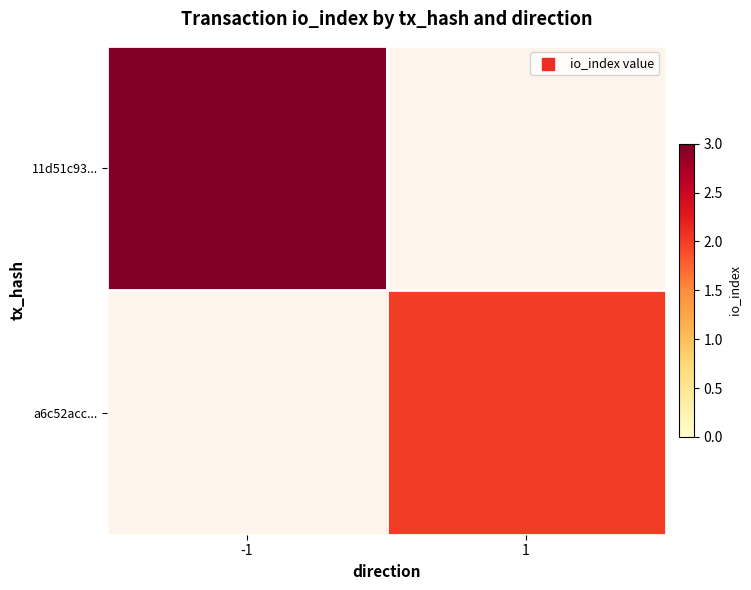

Reading left to right, extract all data points from this chart.

11d51c93...: -1=3	1=0
a6c52acc...: -1=0	1=2